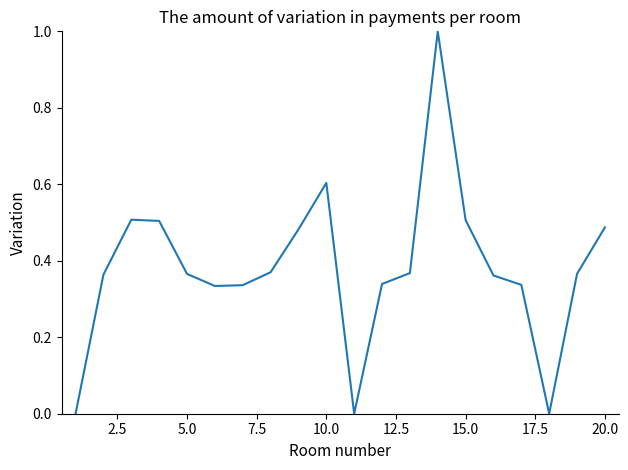

What is the greatest value displayed?

1.0